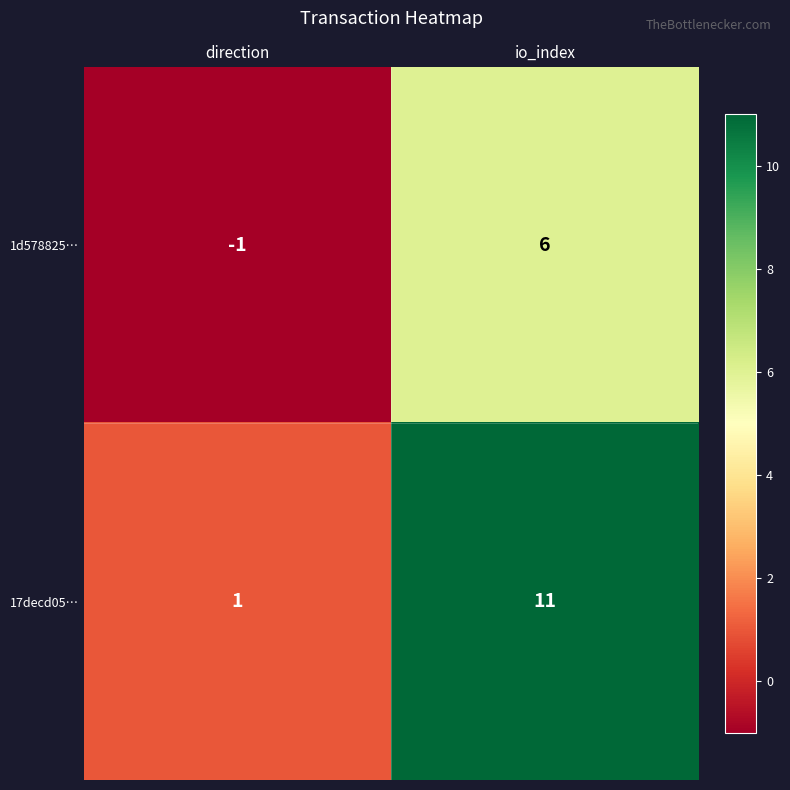

At how many categories does at least one series exceed 5?

1